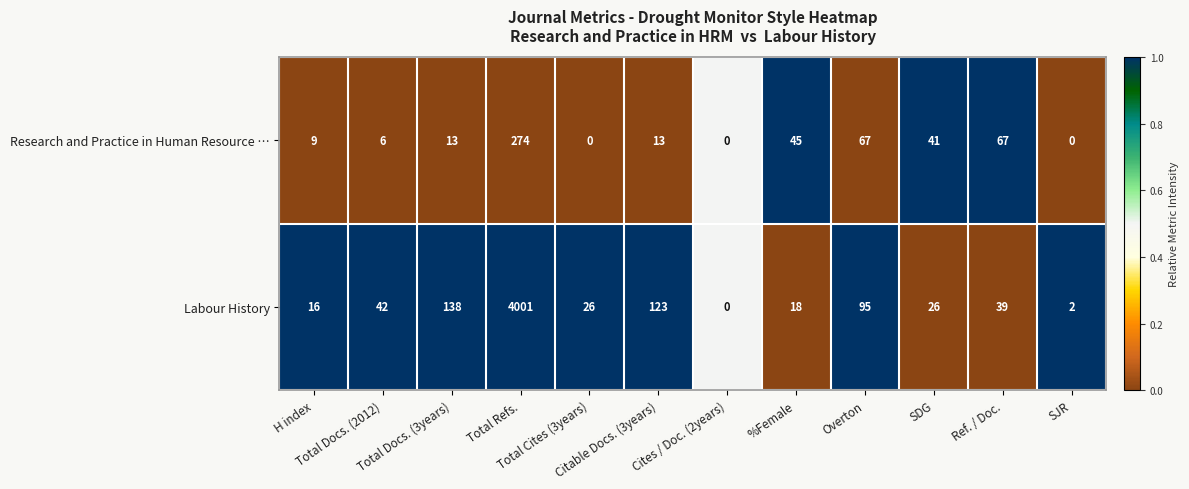

What is the highest value of the Labour History series?

4001